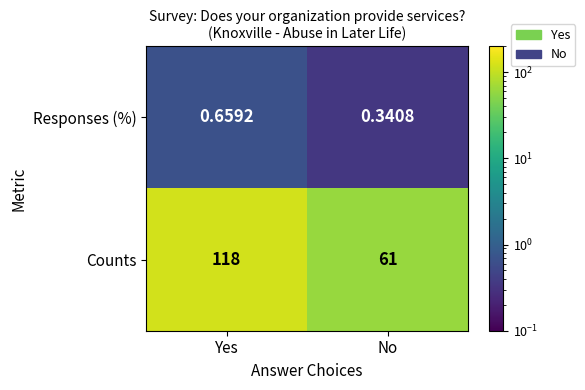

Rank the series by their average value, from lowest to highest.

Responses (%), Counts